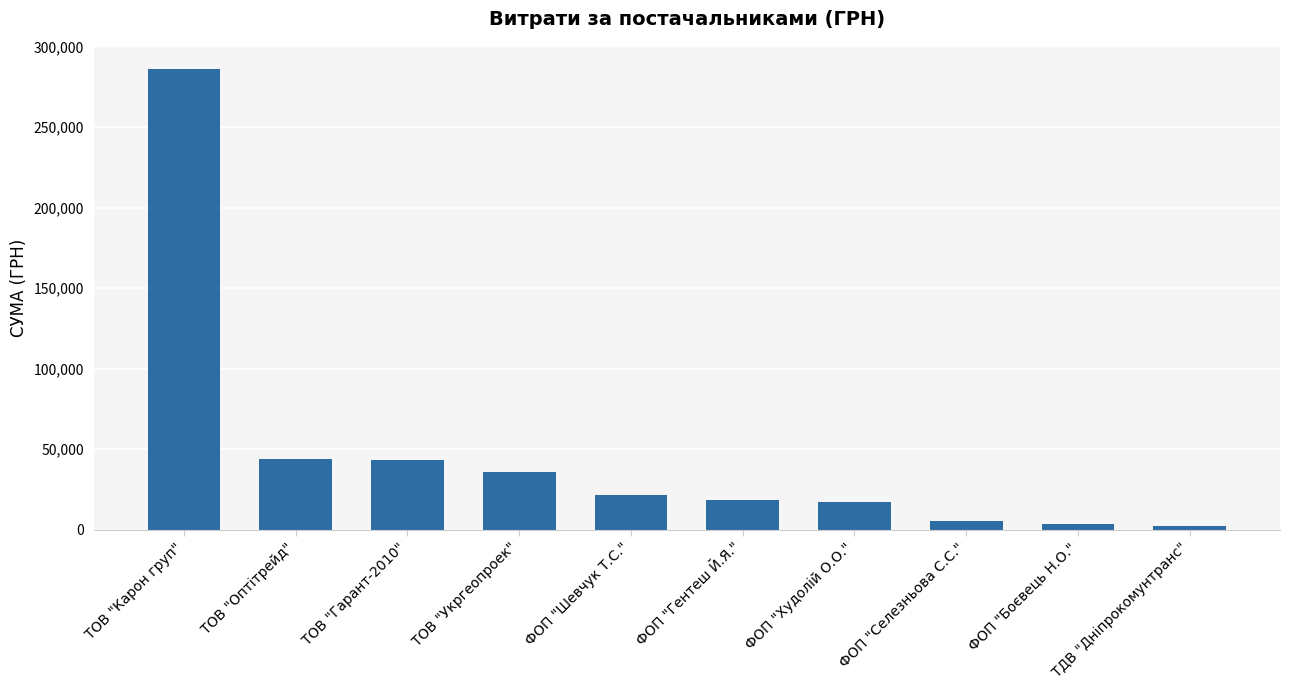

What is the label of the 6th bar from the right?

ФОП "Шевчук Т.С."